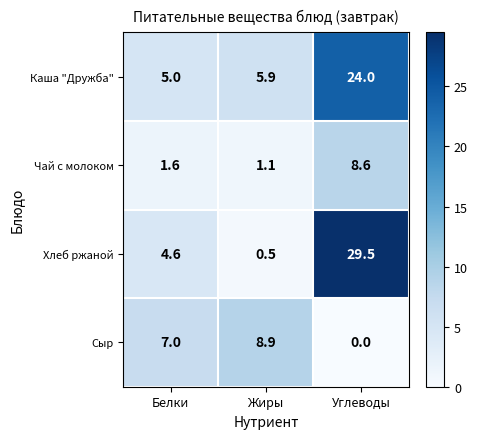

What is the sum of all Каша "Дружба" values?

34.9